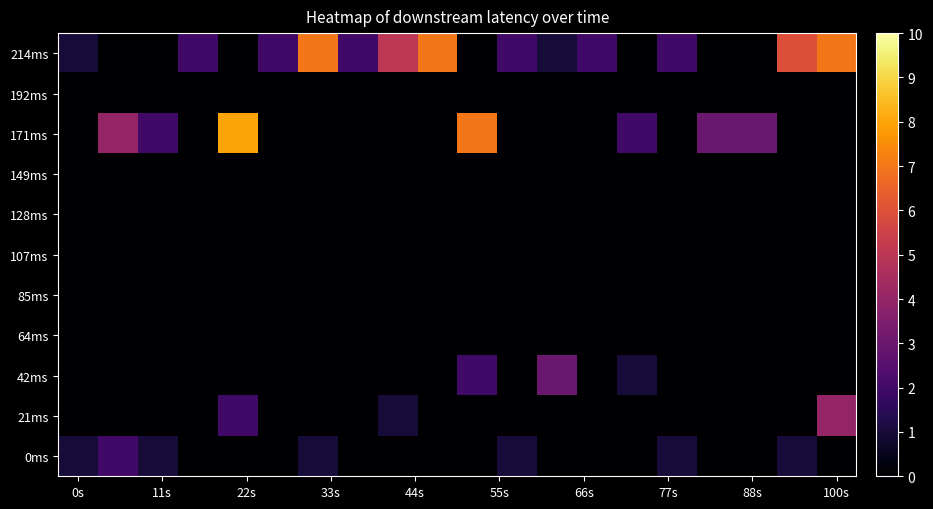

How many categories are shown in the chart?

20